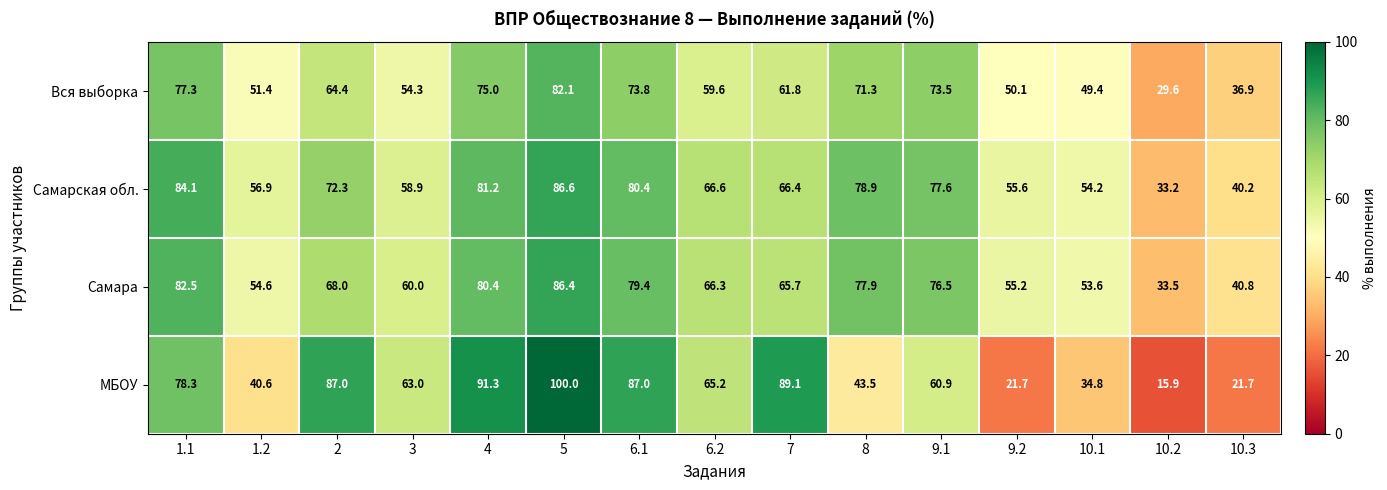

Where is Самара nearest to the value 59?

3